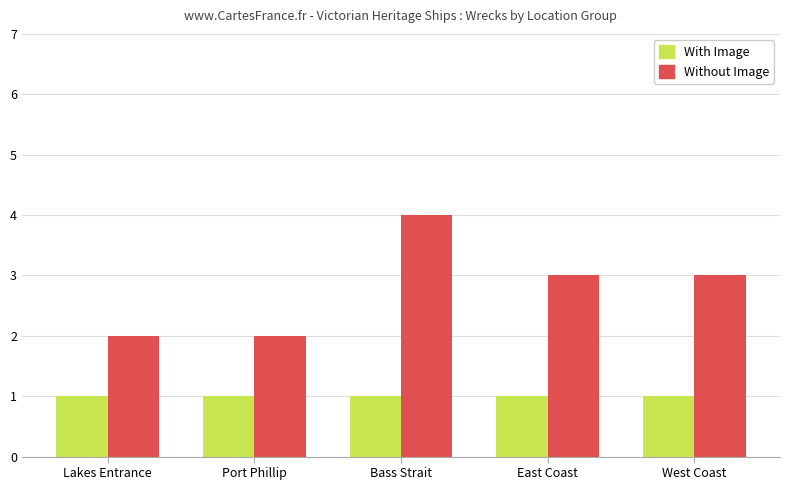

At Port Phillip, list the series in order from largest to smallest.

Without Image, With Image